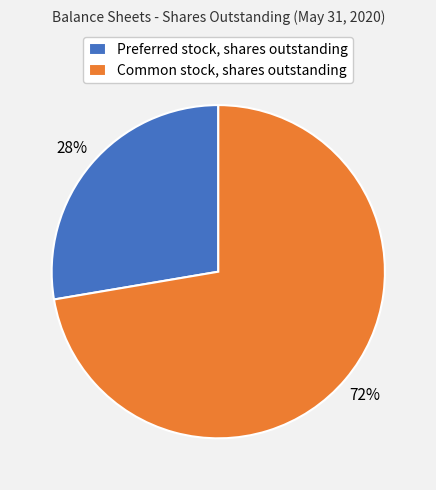

Rank the categories by value from highest to lowest.

Common stock, shares outstanding, Preferred stock, shares outstanding